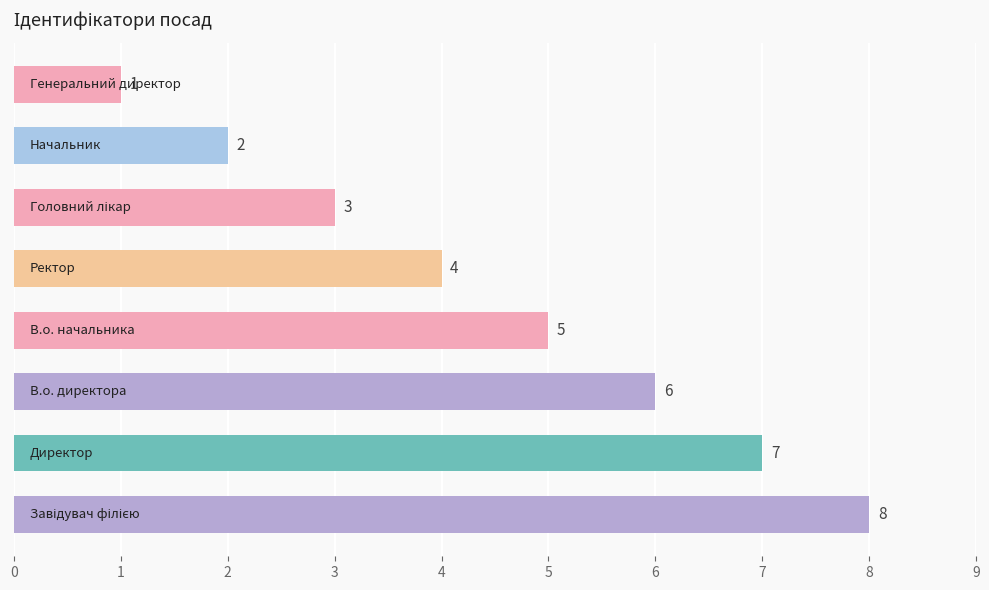

What is the difference between the maximum and second lowest values?

6